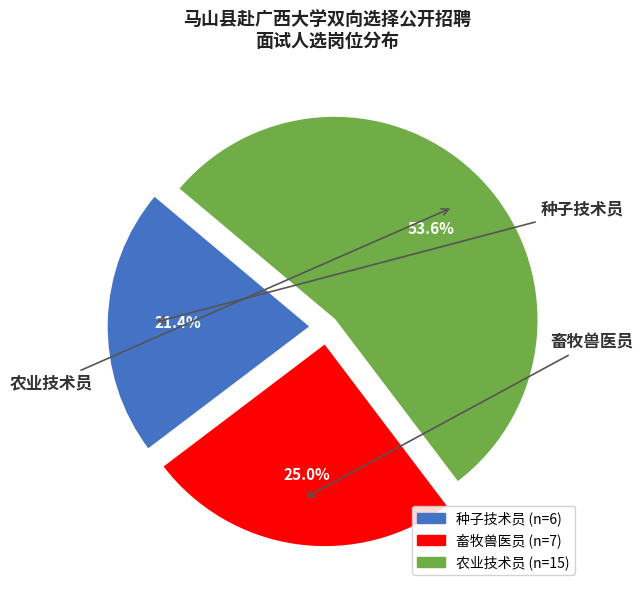

What percentage is the 种子技术员 slice, to the nearest percent?

21%